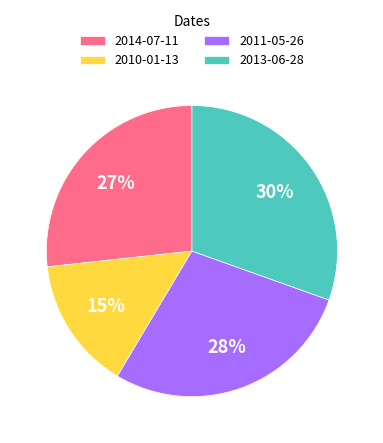

Is it true that 2010-01-13 is 7% of the pie?

False